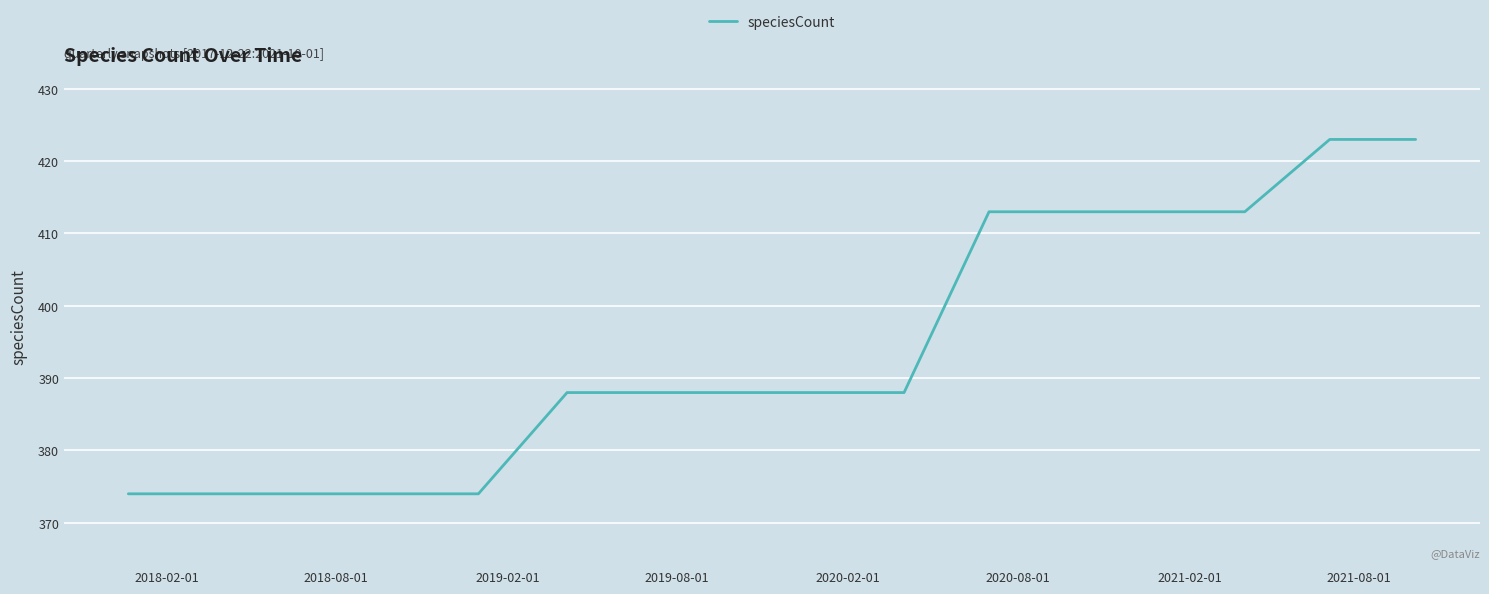

Does the chart display data point markers on the line(s)?

No